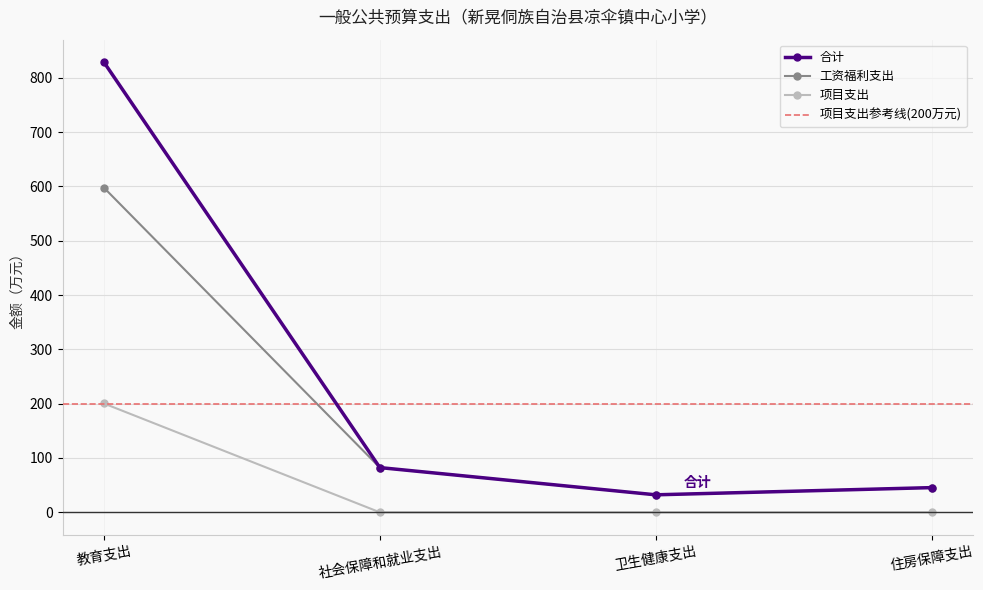

True or false: 合计 and 工资福利支出 intersect in this chart.

False